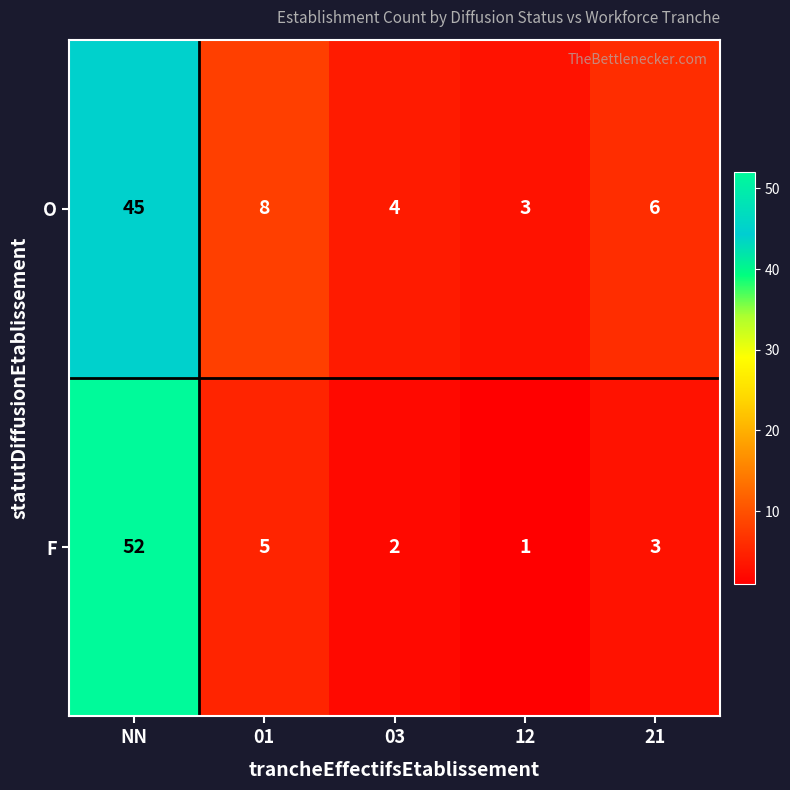

What is the difference between the highest and lowest values at 01?

3